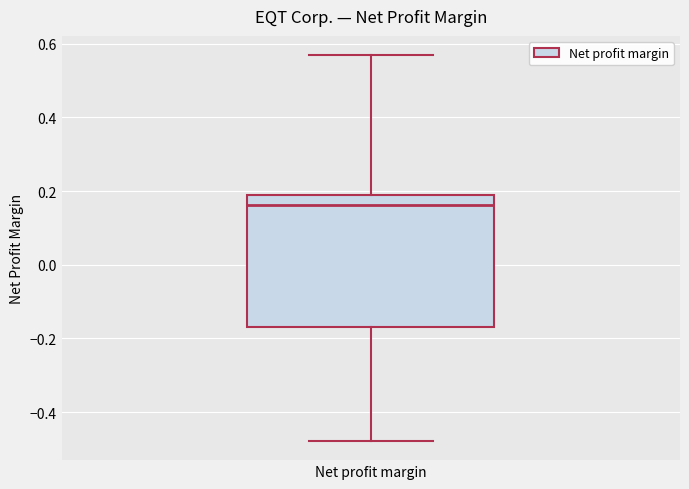

Transcribe this box plot: give where the median line is, the range the box spans, and where the two whiskers end, as read against the y-axis. The values are not printed on the chart, so give them approximately, as read against the axis.

median 0.16, box -0.16 to 0.18, whiskers -0.48 to 0.56